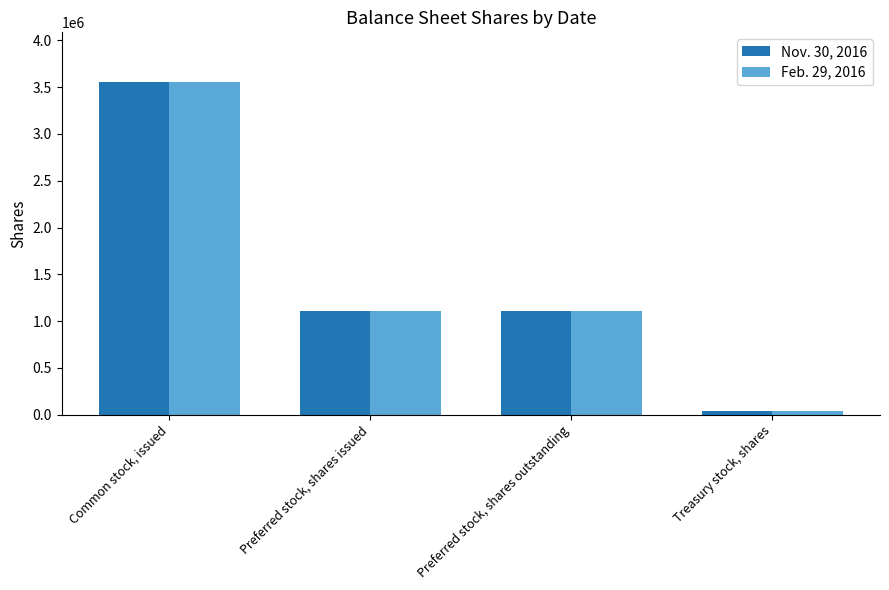

Is it true that Feb. 29, 2016 equals 39975 at Treasury stock, shares?

True